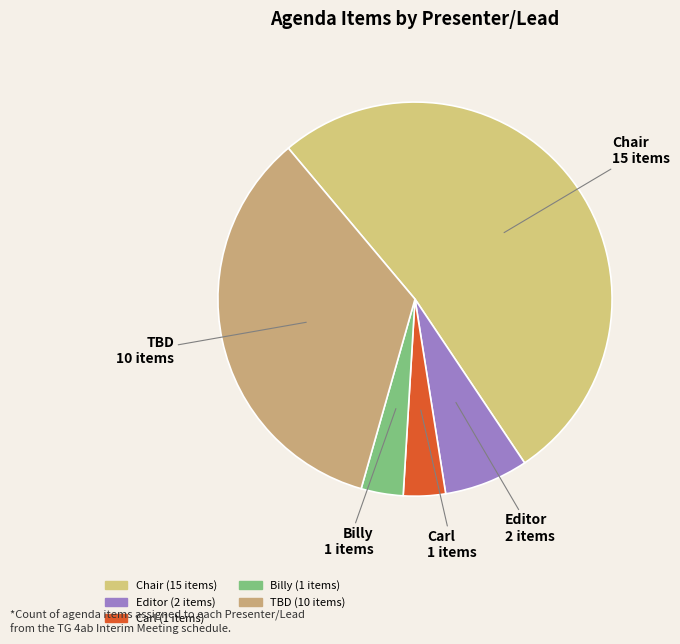

Combined, do Carl and Billy account for over 50%?

No